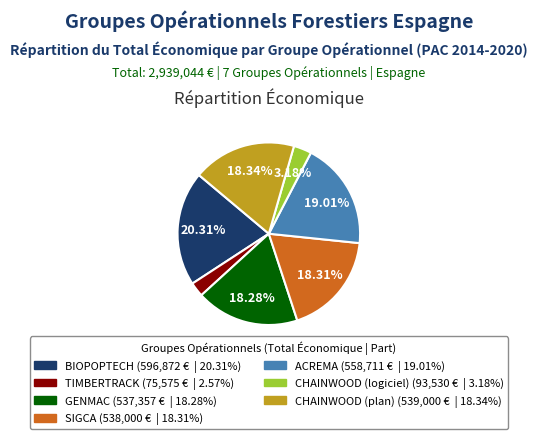

What percentage do ACREMA and GENMAC together represent?

37.3%